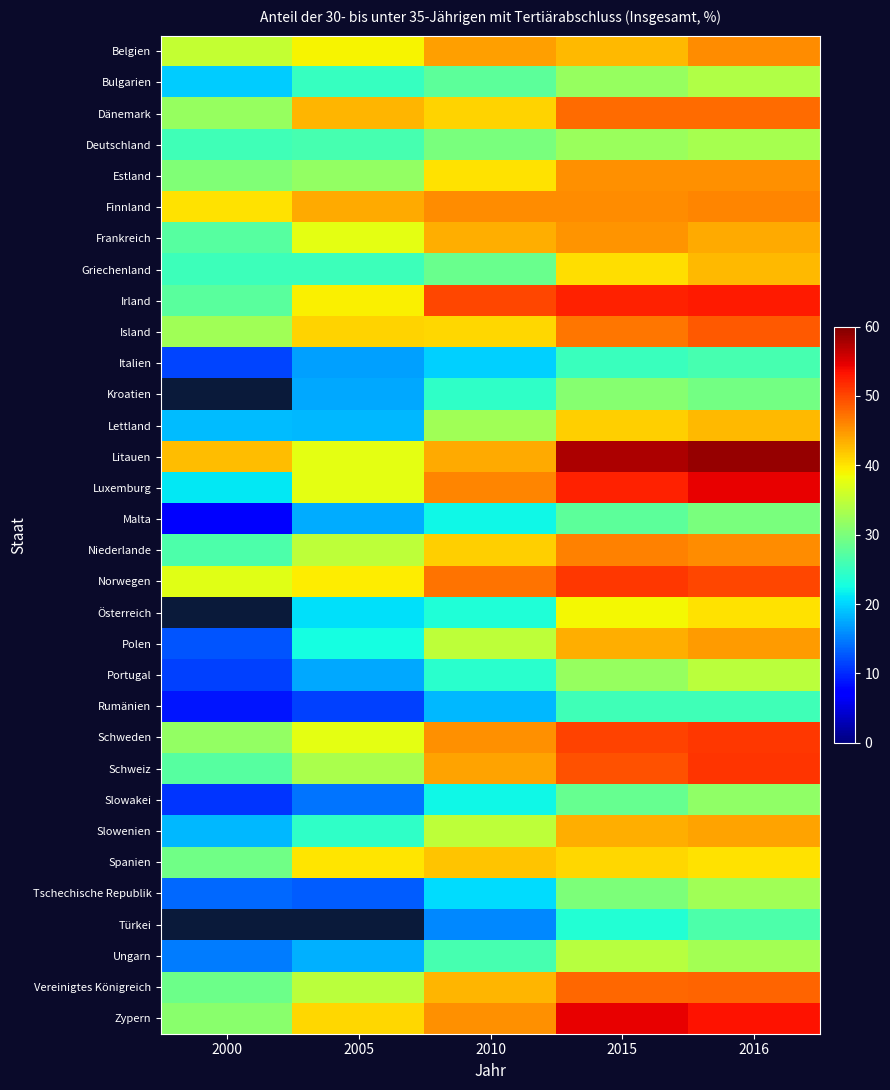

How many data points in Tschechische Republik are above 20?

3